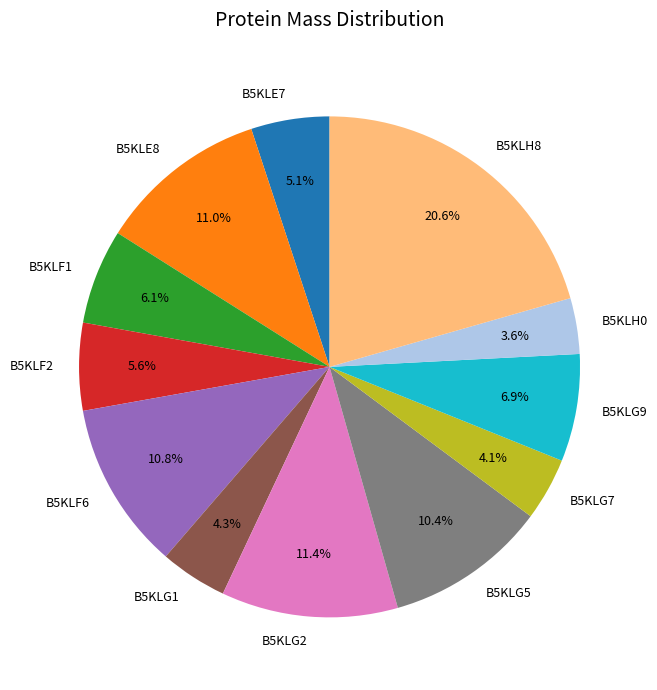

Approximately how many times larger is the value at B5KLG9 compared to B5KLG1?

1.6